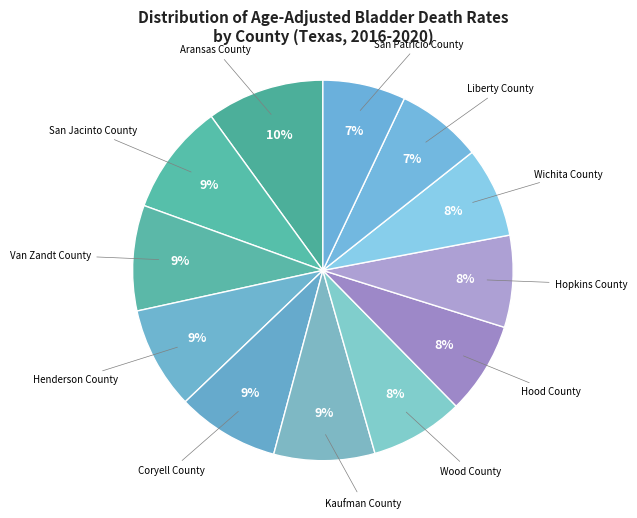

To the nearest percent, what is the combined percentage of San Jacinto County and Coryell County?

18%